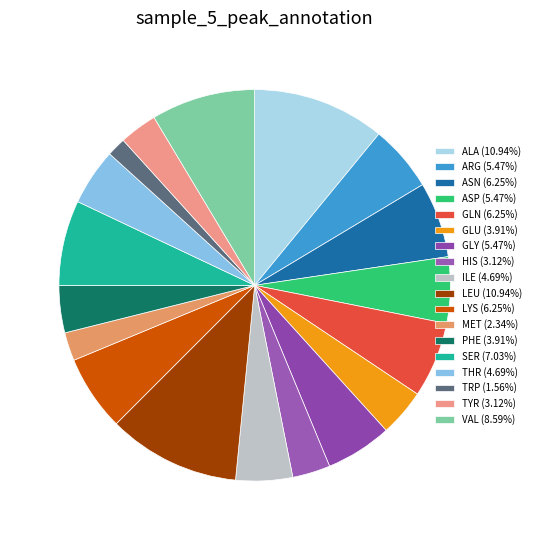

Approximately how many times larger is the value at GLU compared to PHE?

1.0